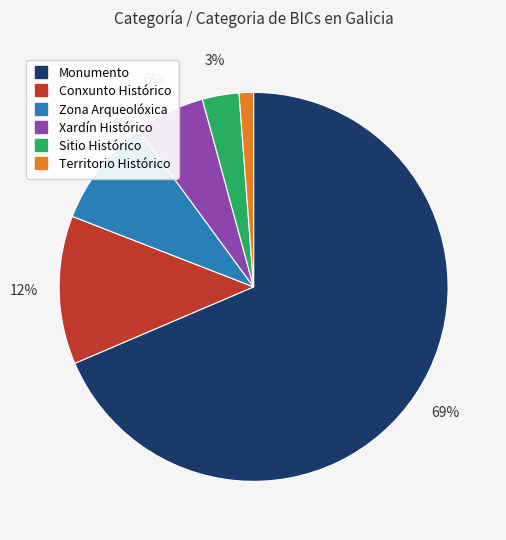

Between Conxunto Histórico and Xardín Histórico, which is larger?

Conxunto Histórico